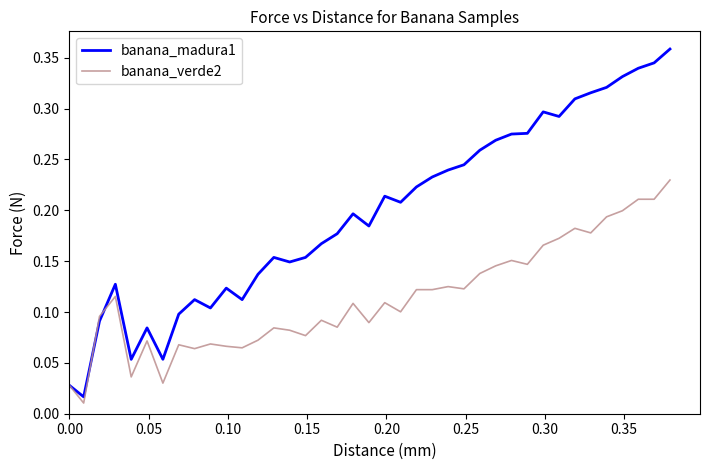

What are all the series names shown in the legend?

banana_madura1, banana_verde2